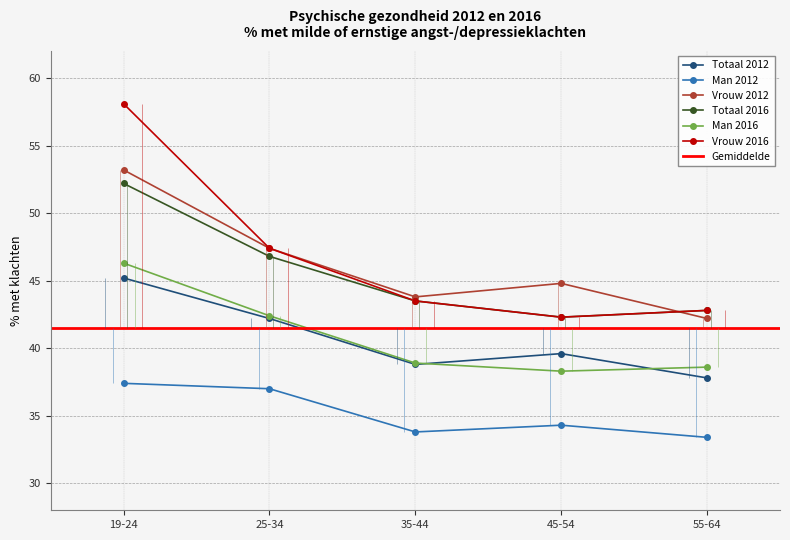

The value of Totaal 2016 at 19-24 is 93.7. True or false?

False